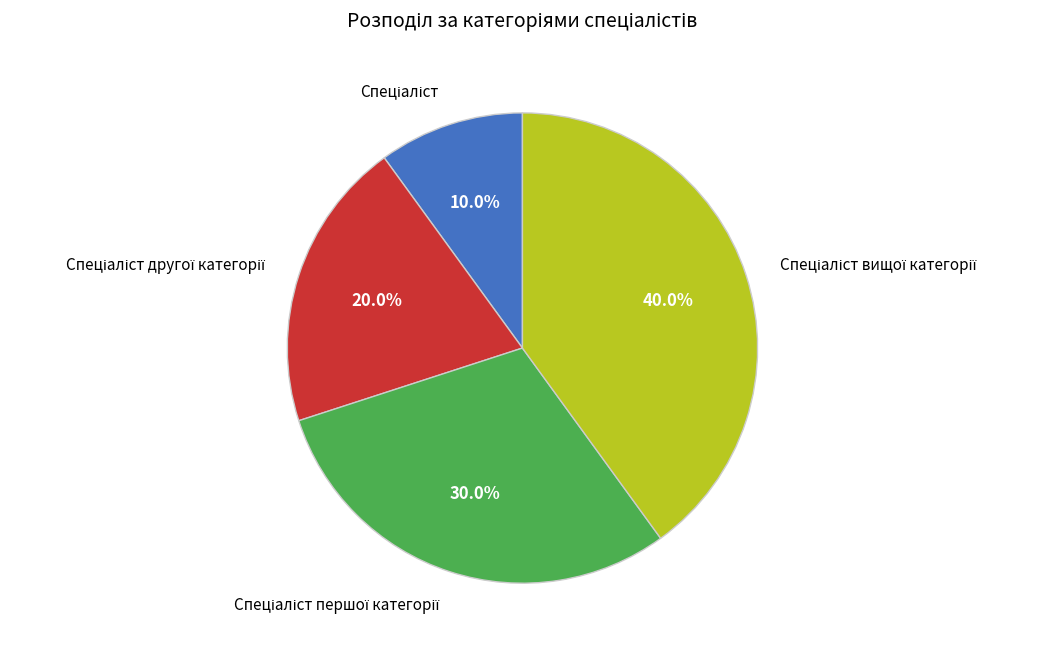

Is there any slice that represents more than half of the pie?

No